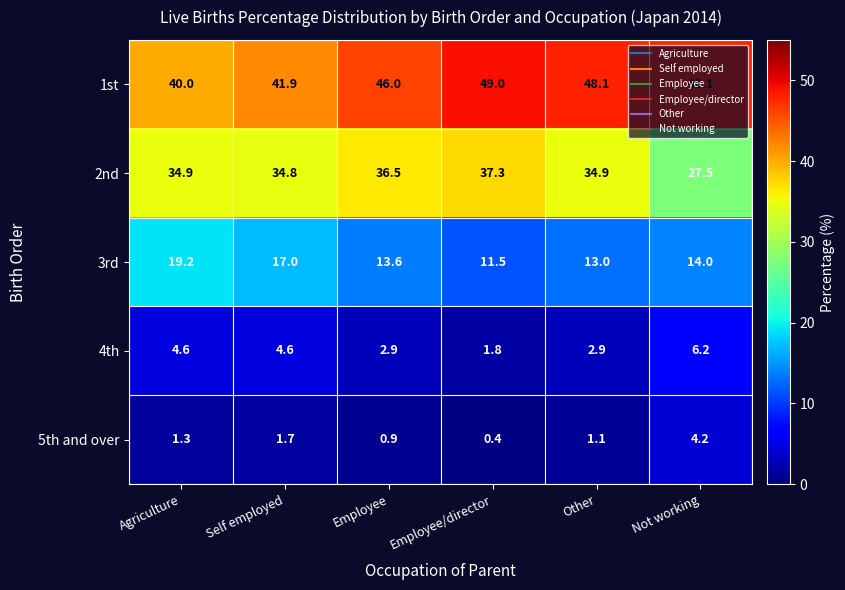

At which category does the chart reach its minimum across all series?

Employee/director